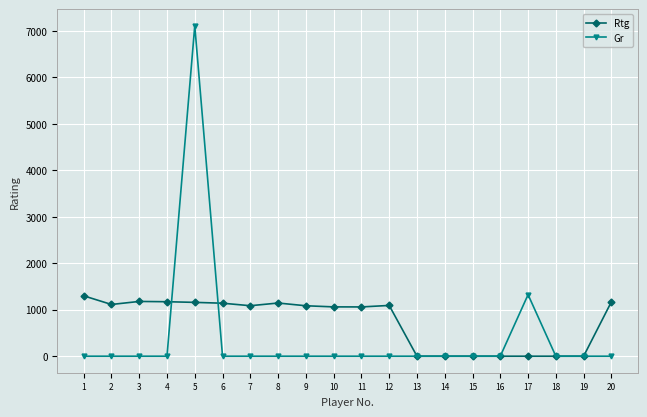

Where does the Rtg series first go above 1086?

1